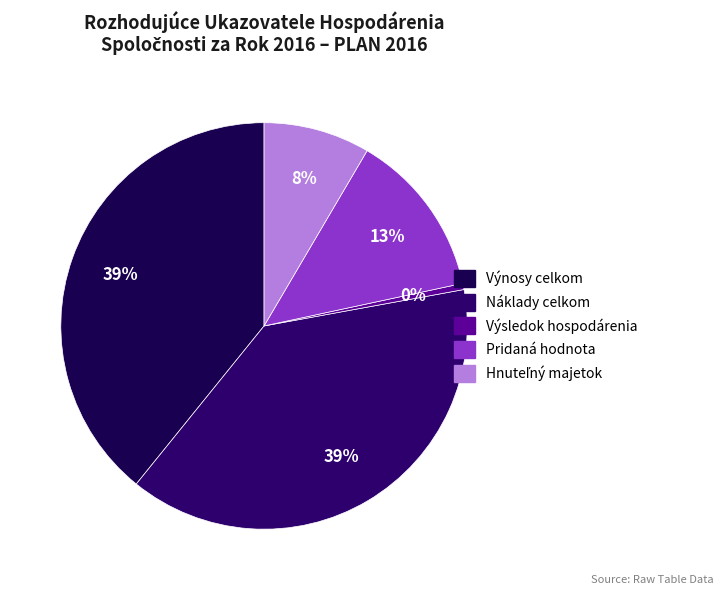

True or false: Výnosy celkom accounts for 39% of the total.

True